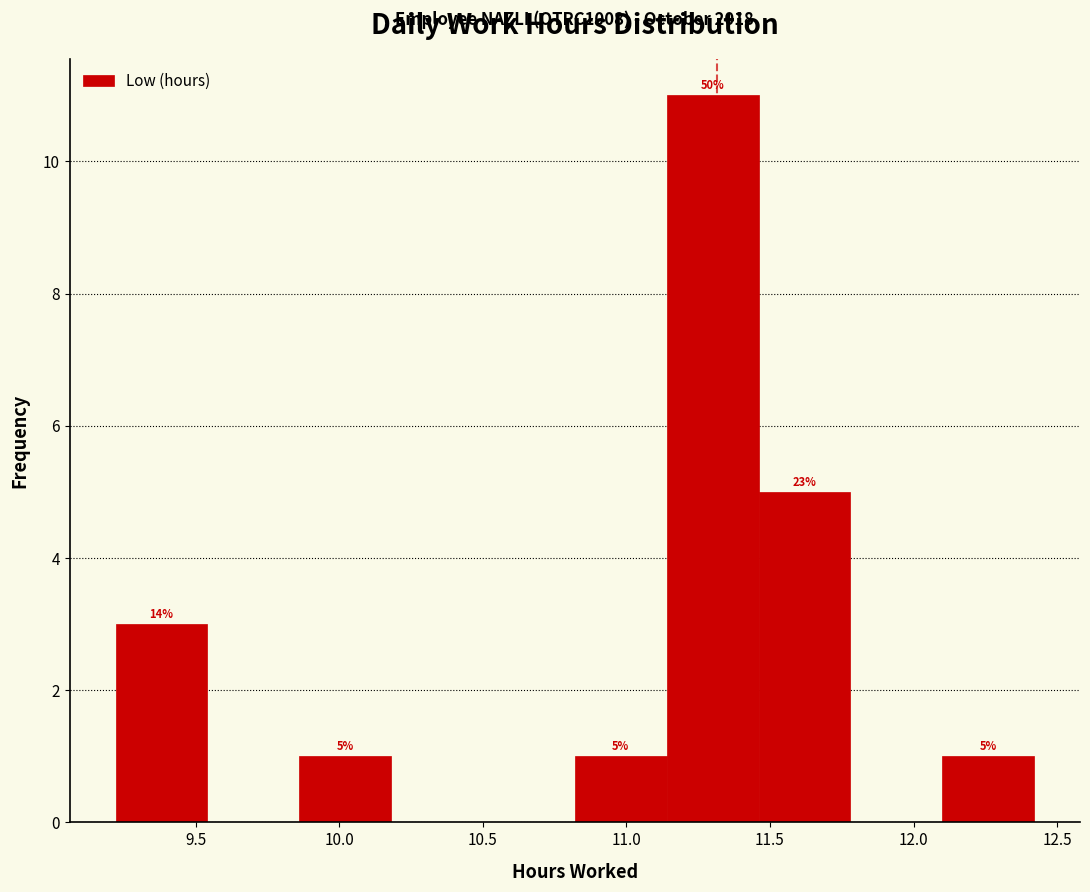

Which range on the x-axis has the tallest bar?

11.14 to 11.46